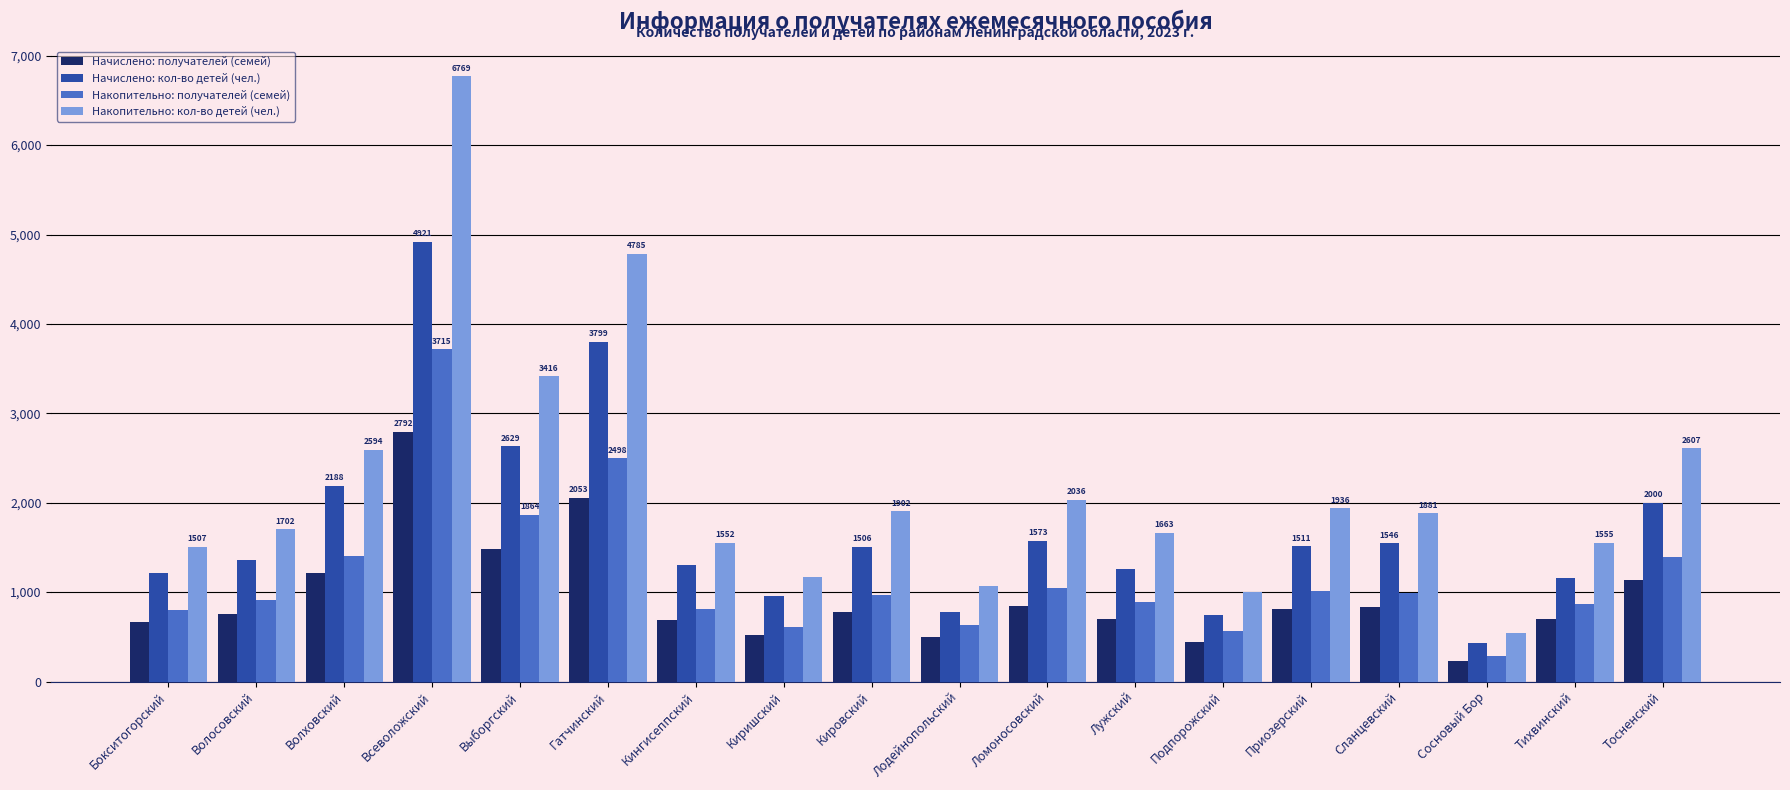

What is the label of the 18th bar from the left?

Тосненский